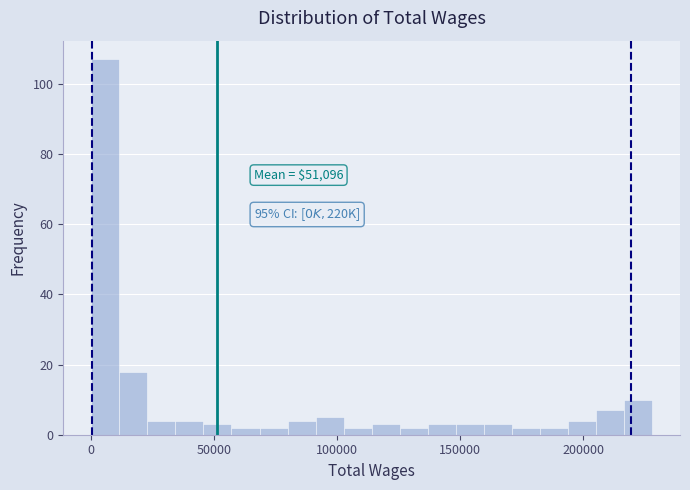

Read against the x-axis, roughly where is the centre of the tallest bar?

5000